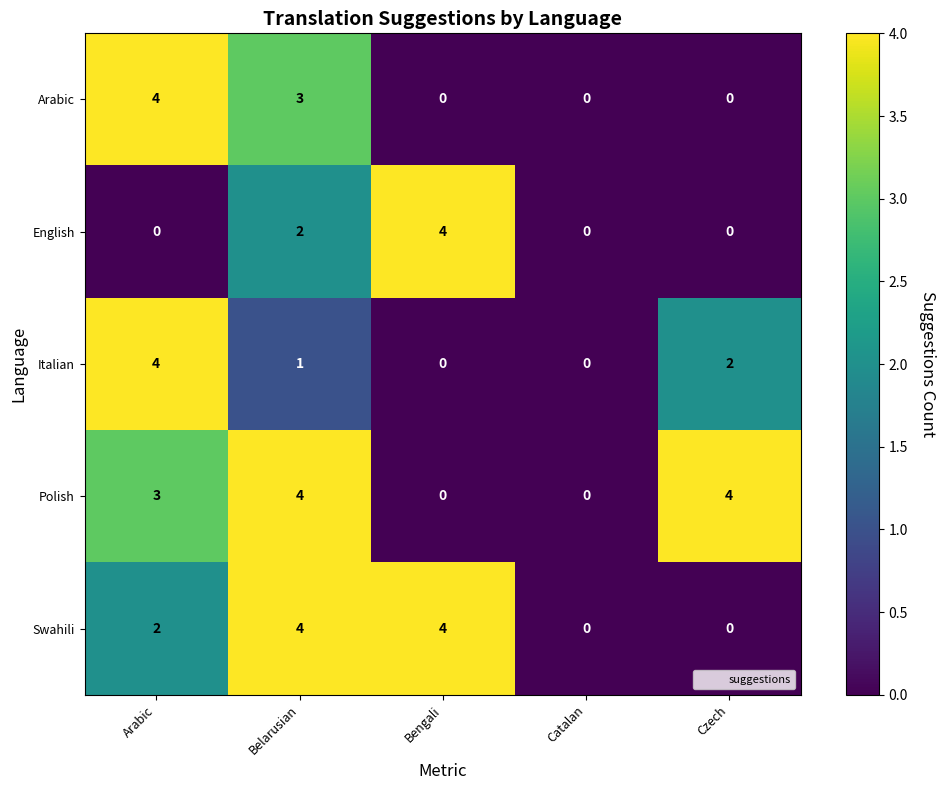

Which series changed the most between Catalan and Czech?

Polish